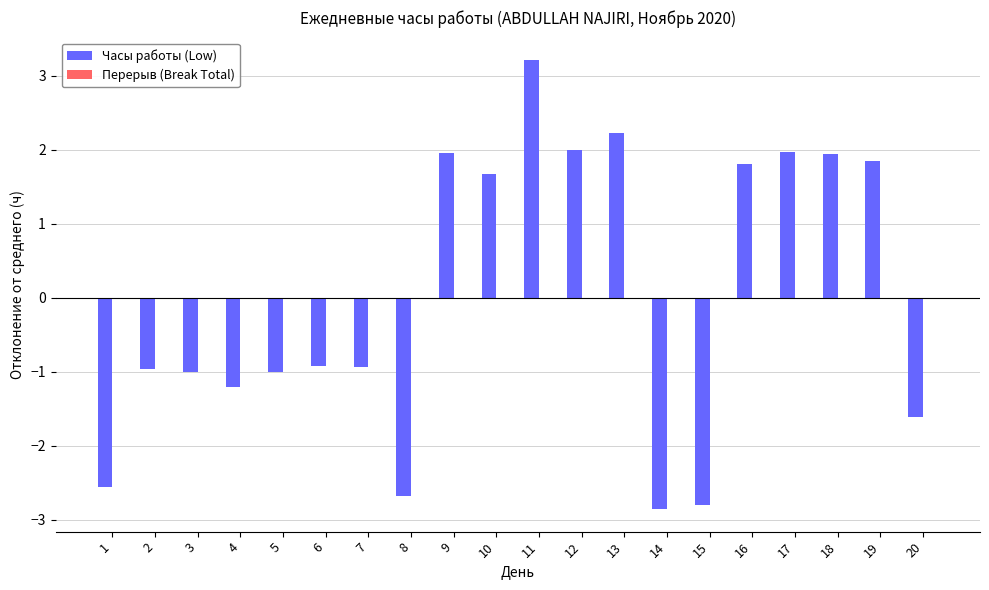

What is the change in value from 3 to 9?

+3.0